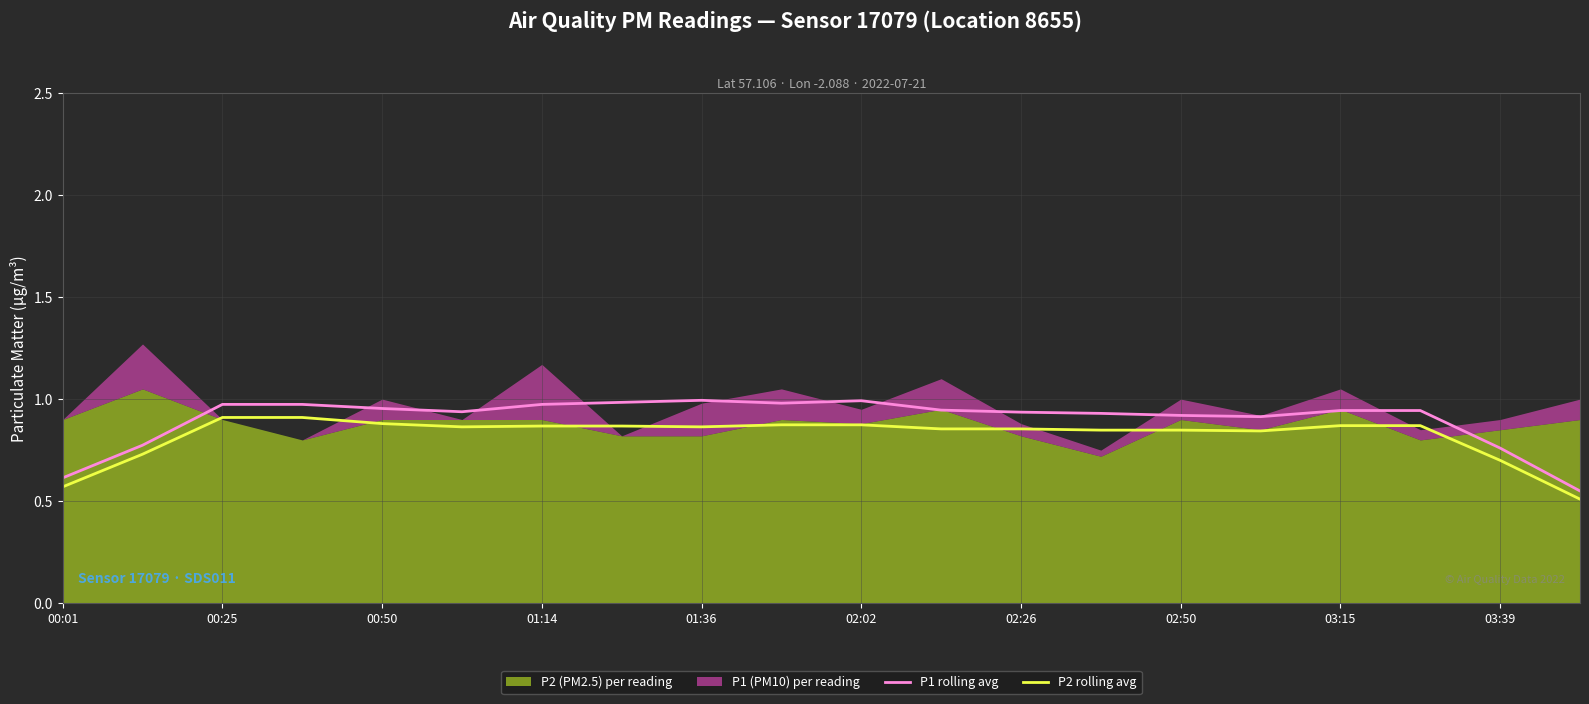

What is the value of the P2 rolling avg point at the 13th from the left?

0.9